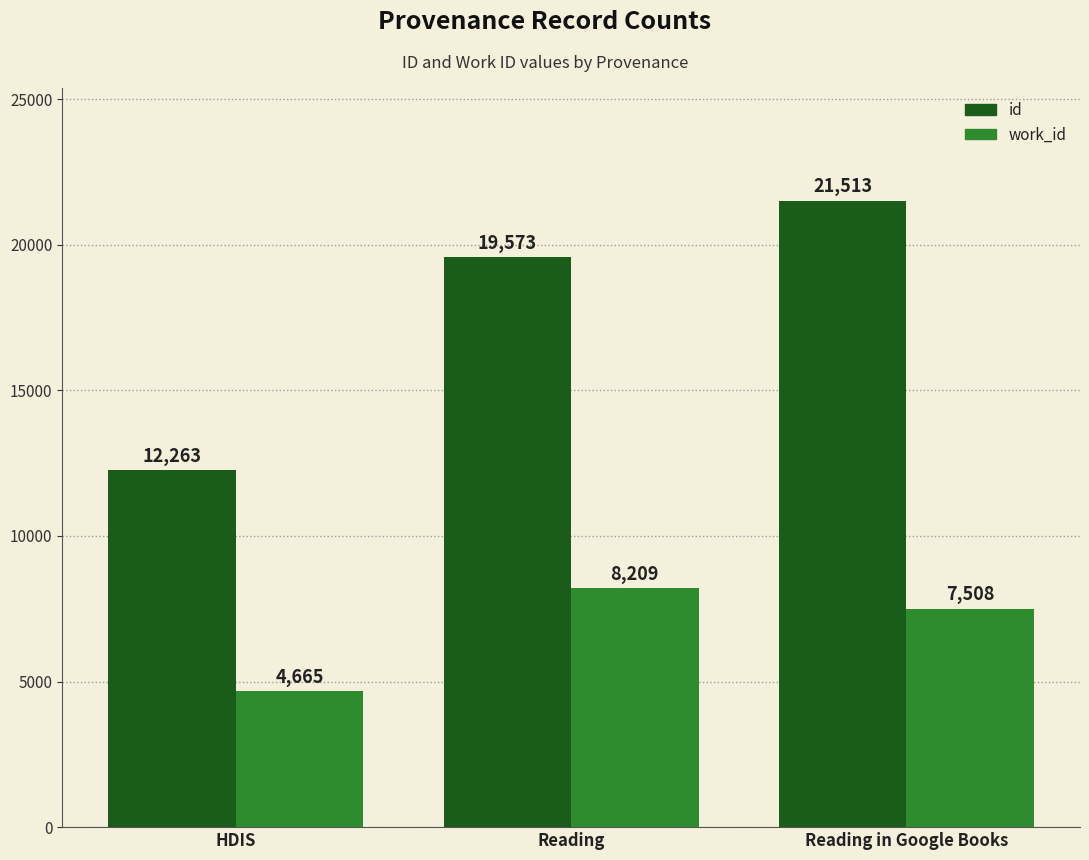

Between HDIS and Reading in Google Books, which series saw the biggest shift?

id